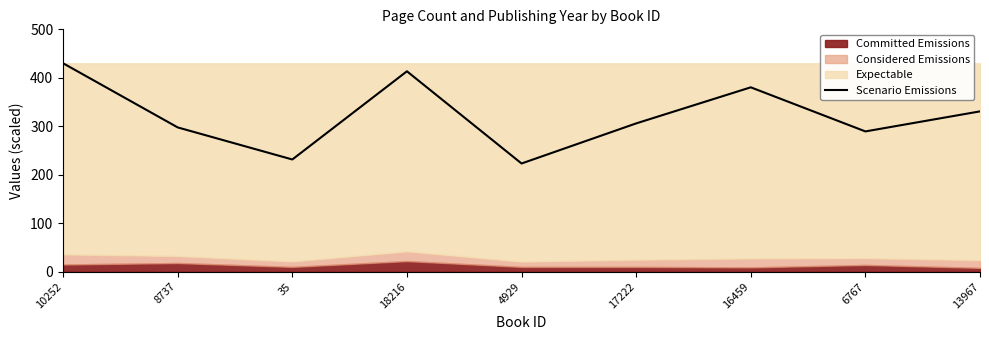

Does the chart display data point markers on the line(s)?

No